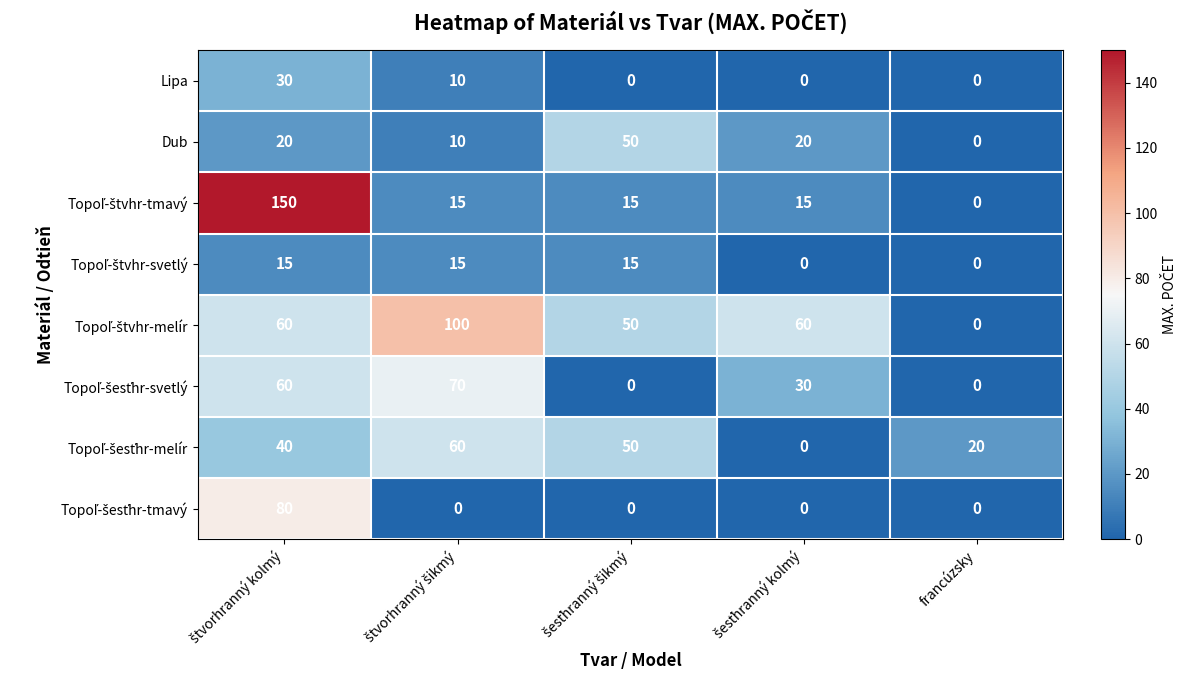

What is the maximum value shown in the chart?

150